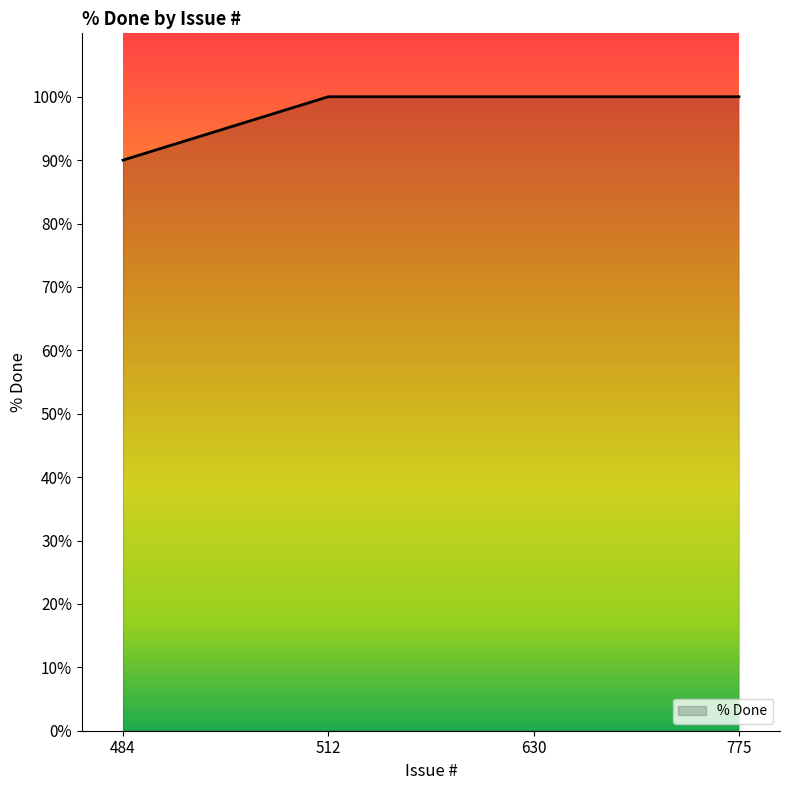

Is it true that the value at 630 is 53?

False